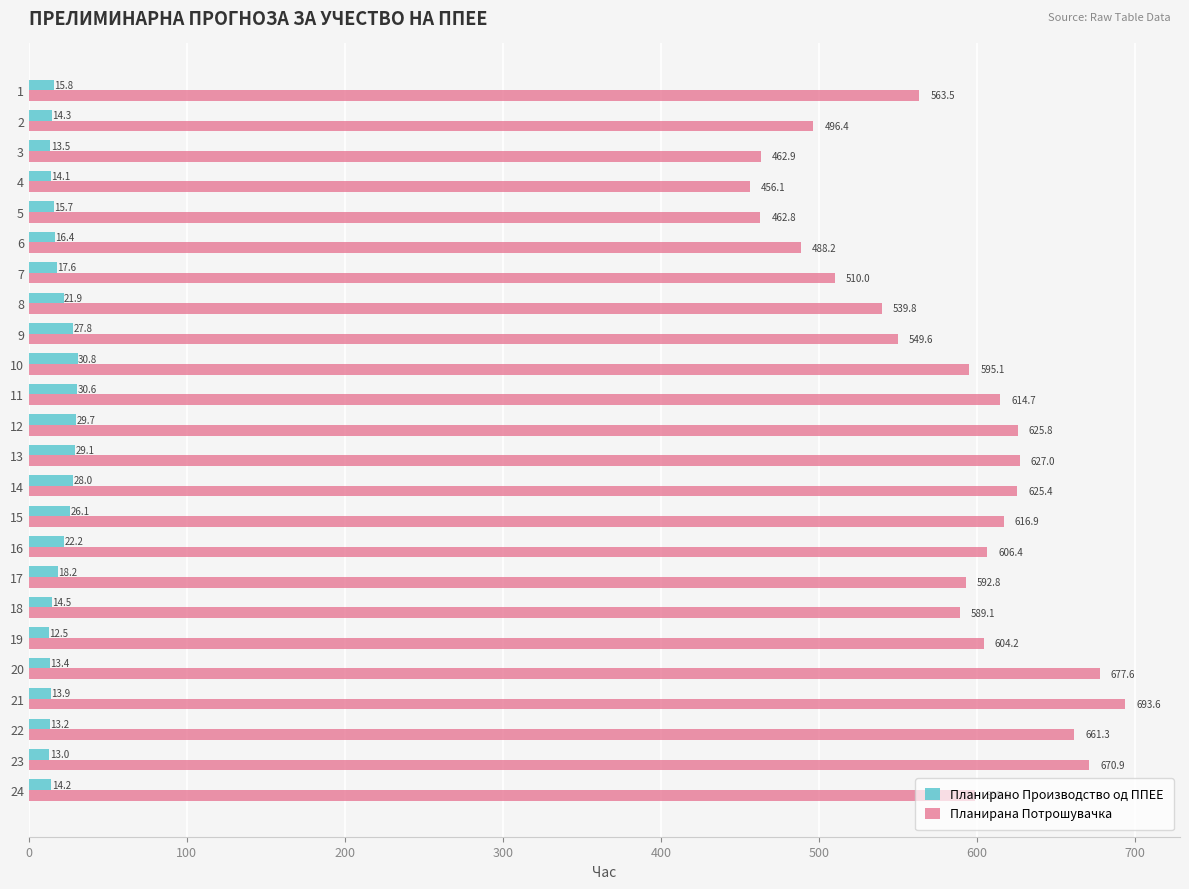

What are all the series names shown in the legend?

Планирано Производство од ППЕЕ, Планирана Потрошувачка